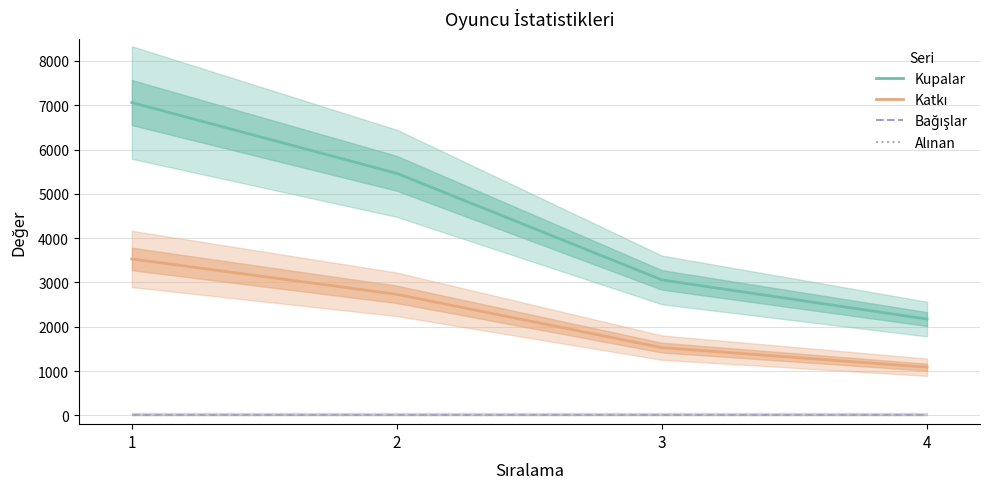

Count the Katkı values in the range 1528 to 3530.

3